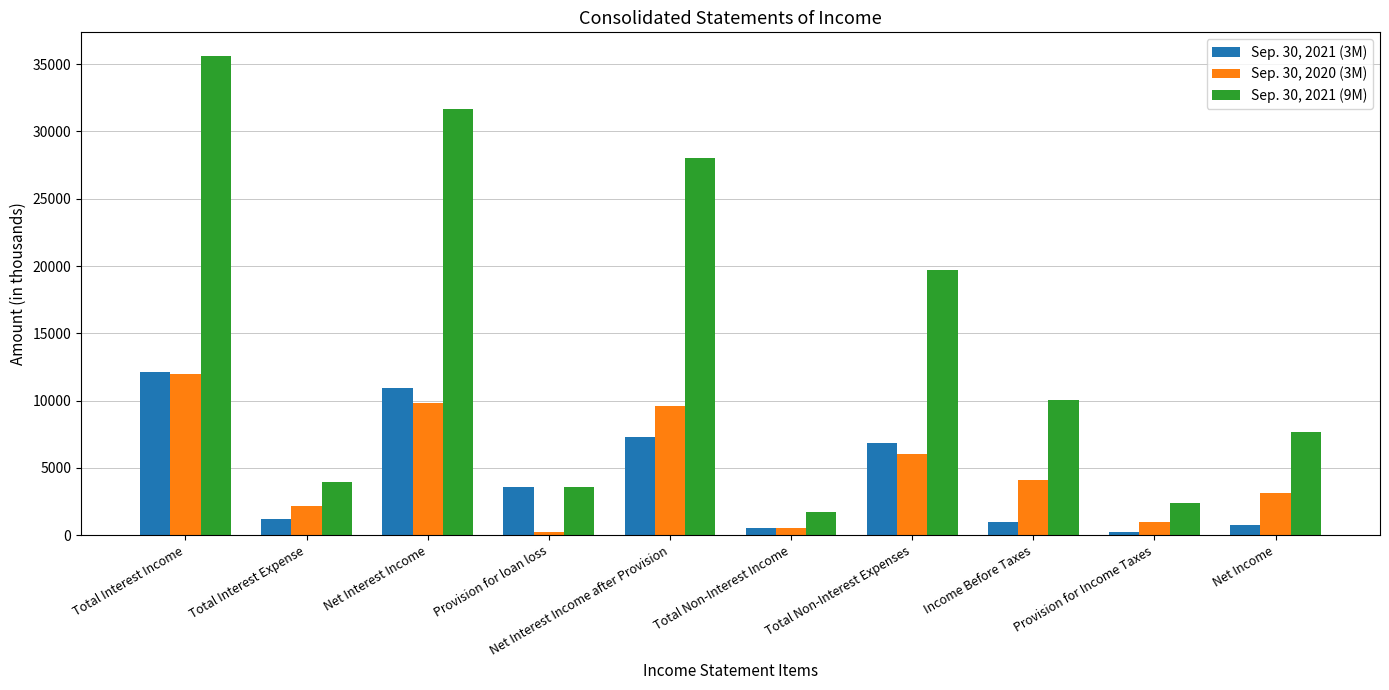

How many data points in Sep. 30, 2020 (3M) are less than 4088?

5